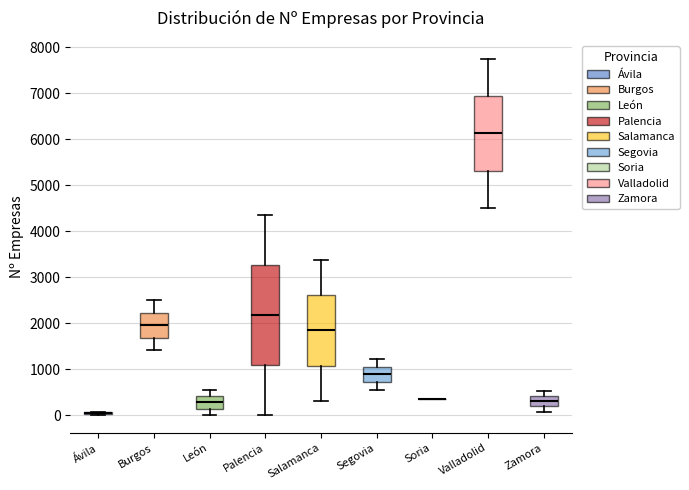

Comparing the boxes themselves (not the whiskers), which one is the tallest?

Palencia